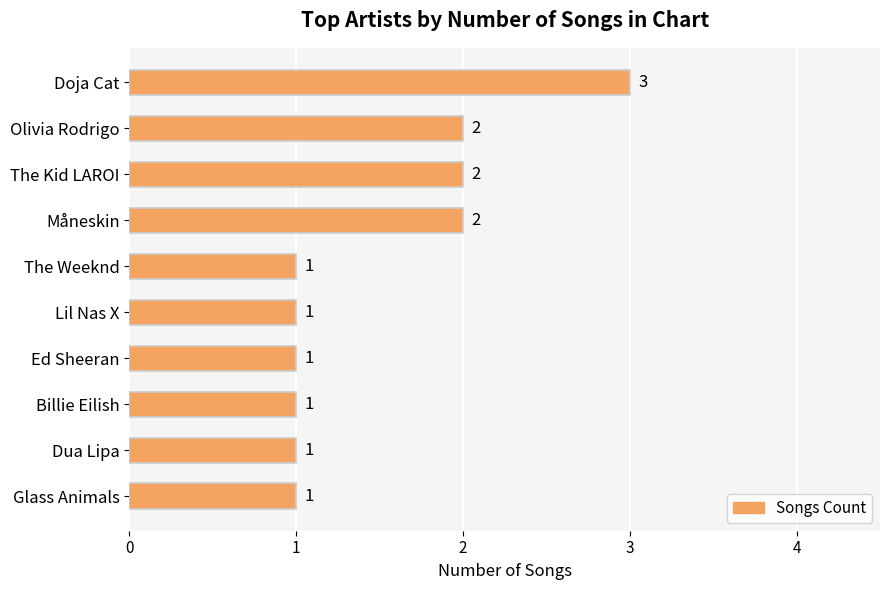

Does the chart contain stacked bars?

No